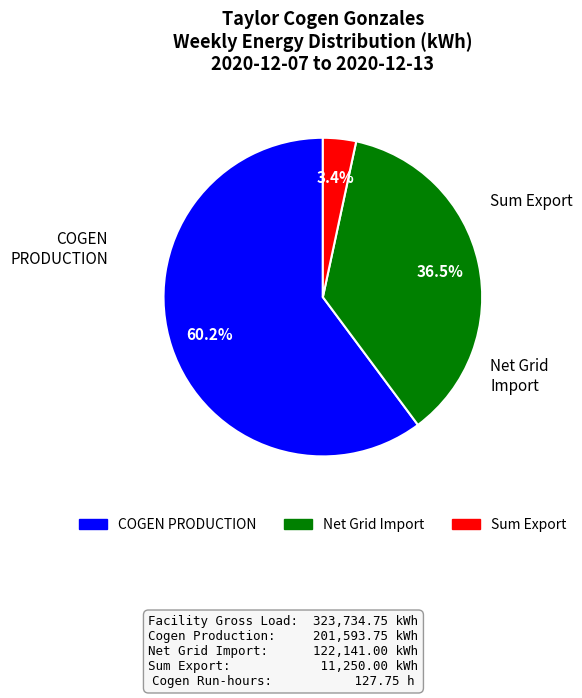

What is the ratio of the value at Net Grid Import to the value at COGEN PRODUCTION?

0.6